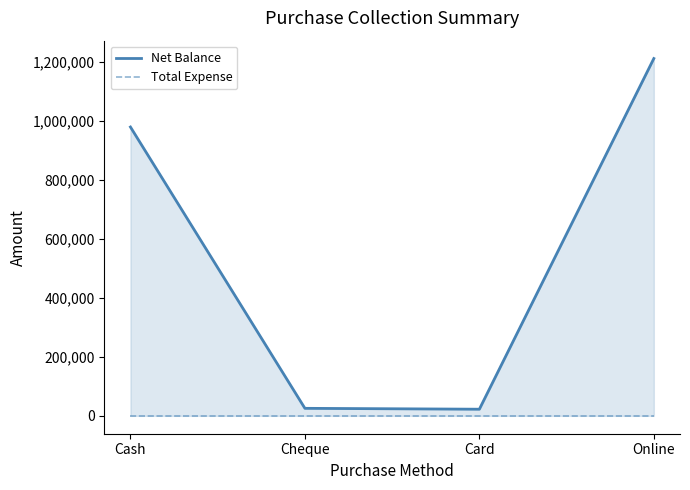

True or false: Total Expense and Net Balance cross at least once.

False